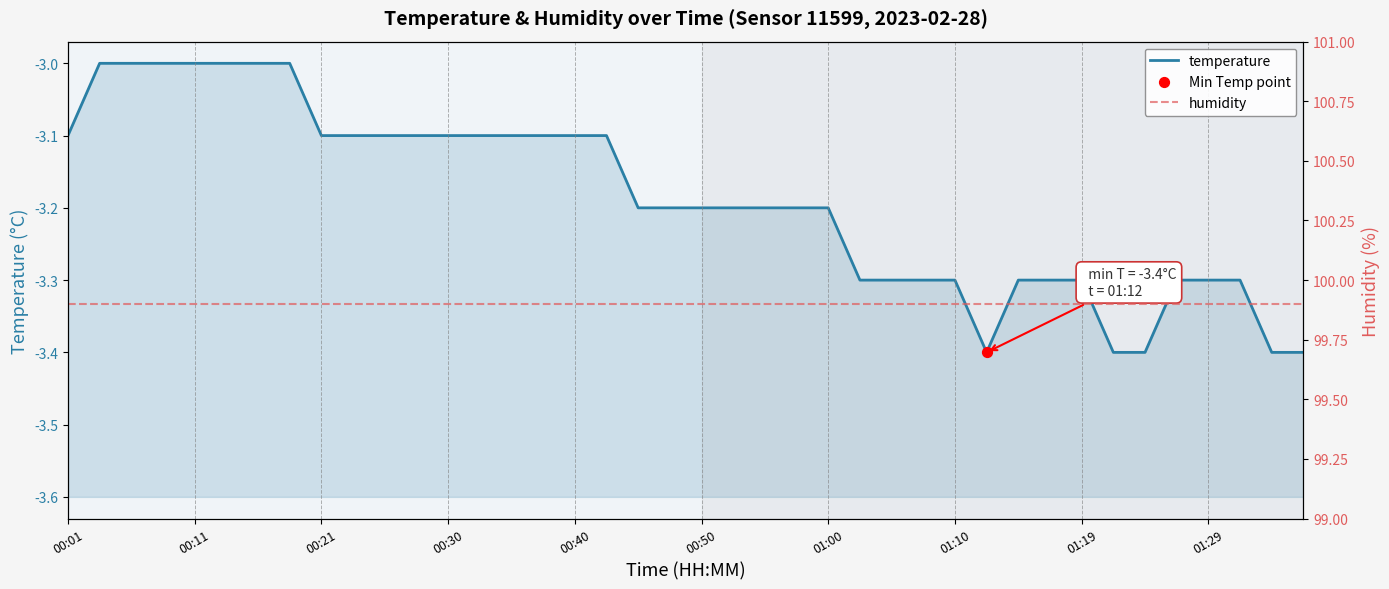

Which series contains the lowest Y value?

temperature